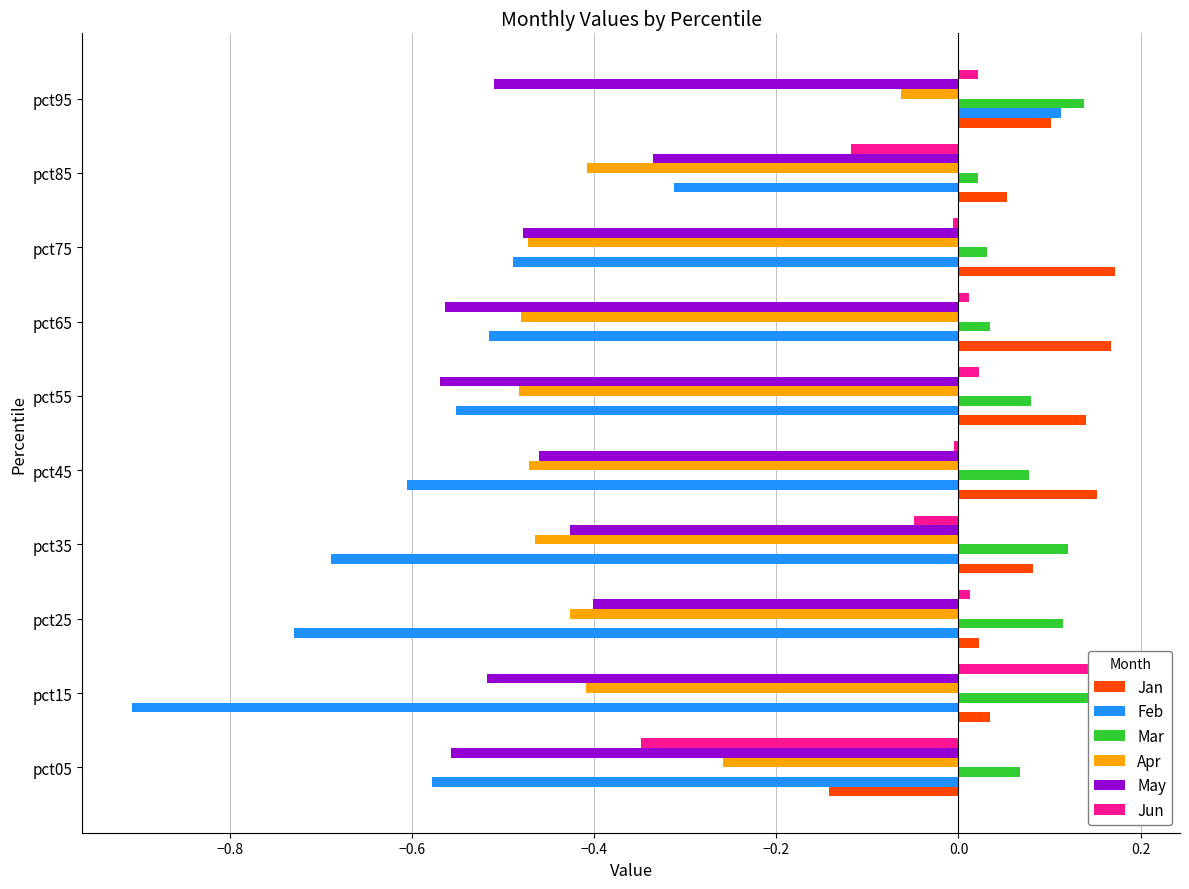

Is the value of Jun at pct05 greater than the value of Mar at pct65?

No